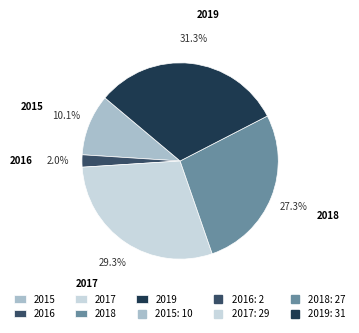

Approximately how many times larger is the value at 2016 compared to 2017?

0.1